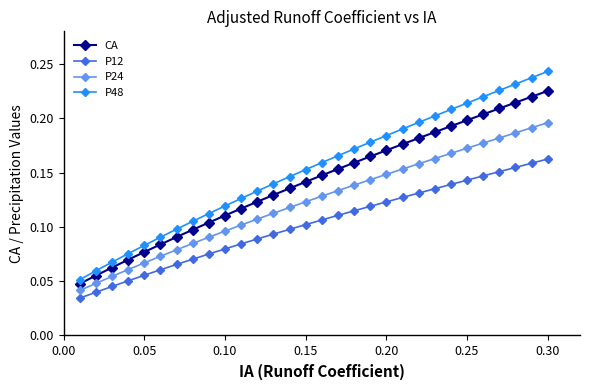

Which series has the widest spread of values?

P48